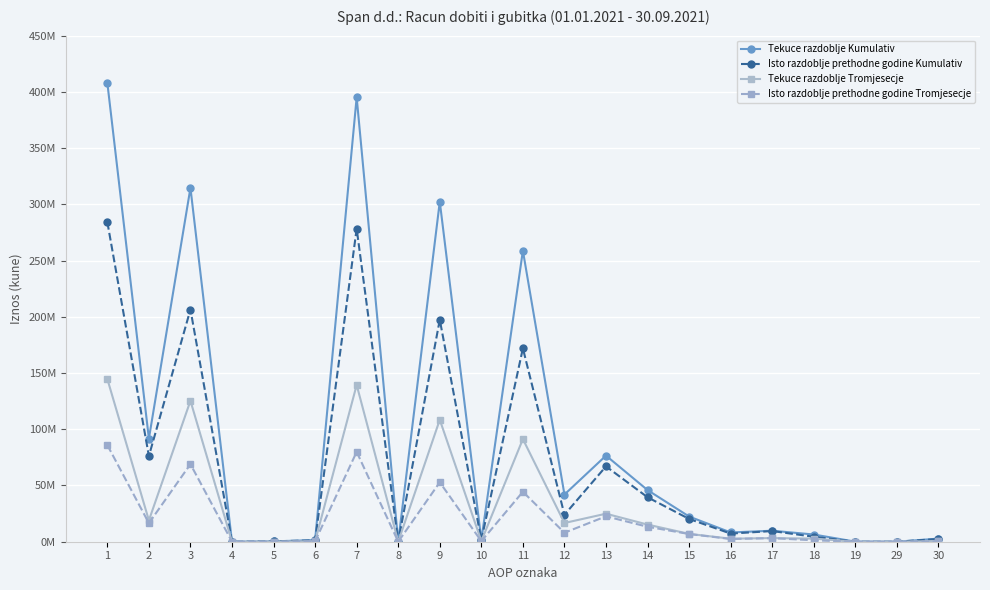

Where is Isto razdoblje prethodne godine Kumulativ nearest to the value 142131419?

11